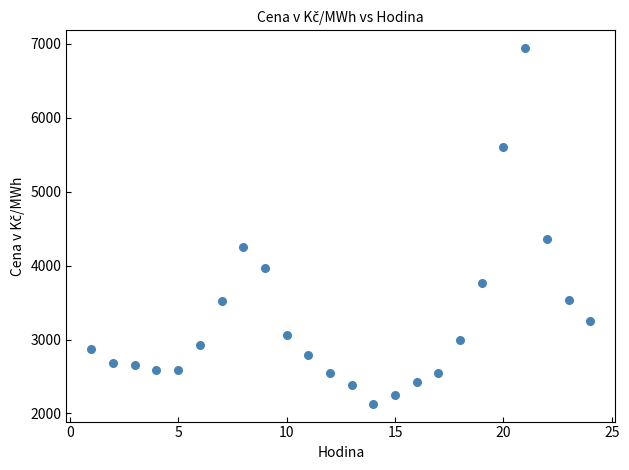

What is the range of X values (max minus min)?

23.0